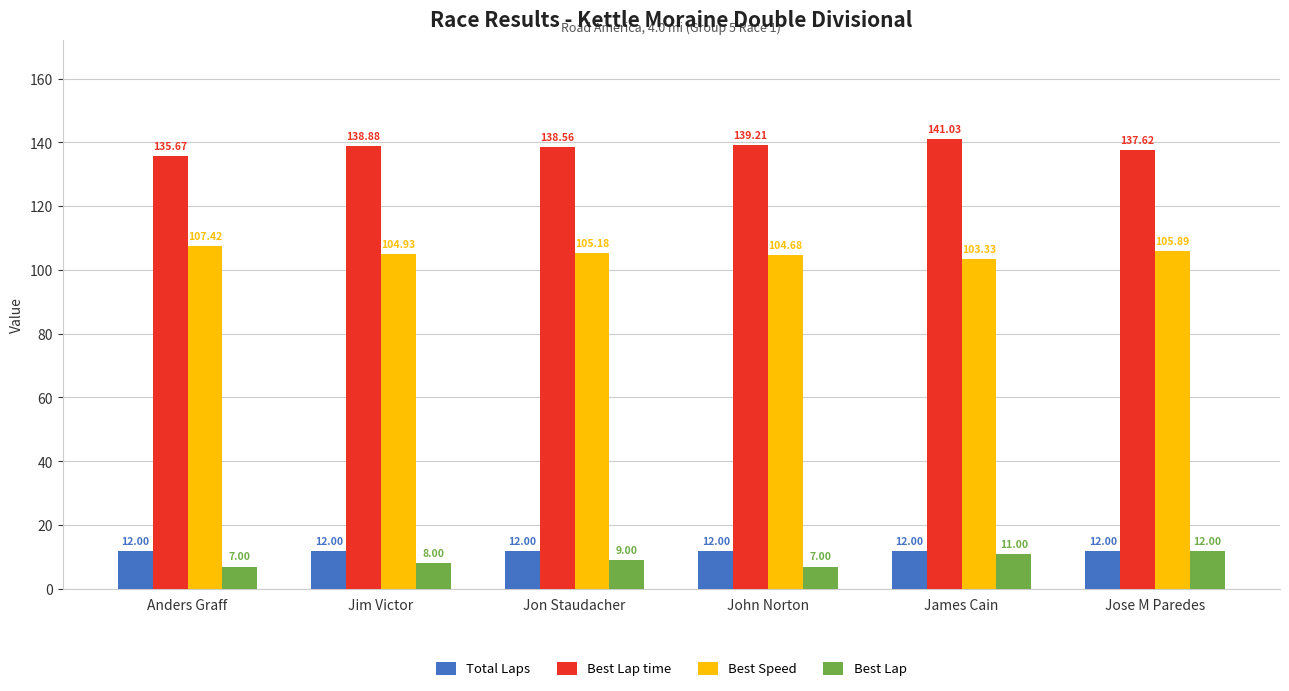

How many series are shown in this chart?

4